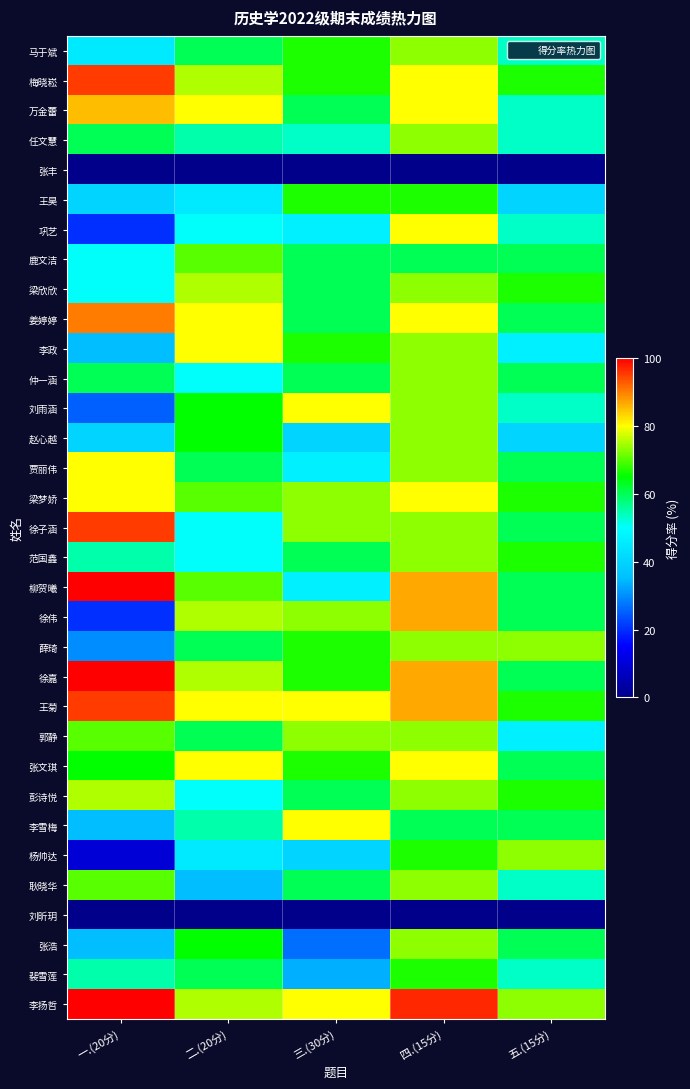

What is the spread (max minus min) of values at 三.(30分)?

80.0